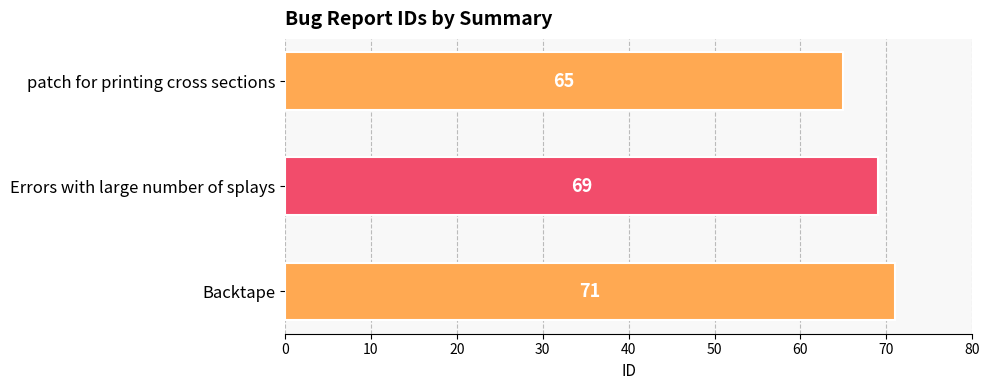

The chart shows a value of 69 at Errors with large number of splays. True or false?

True